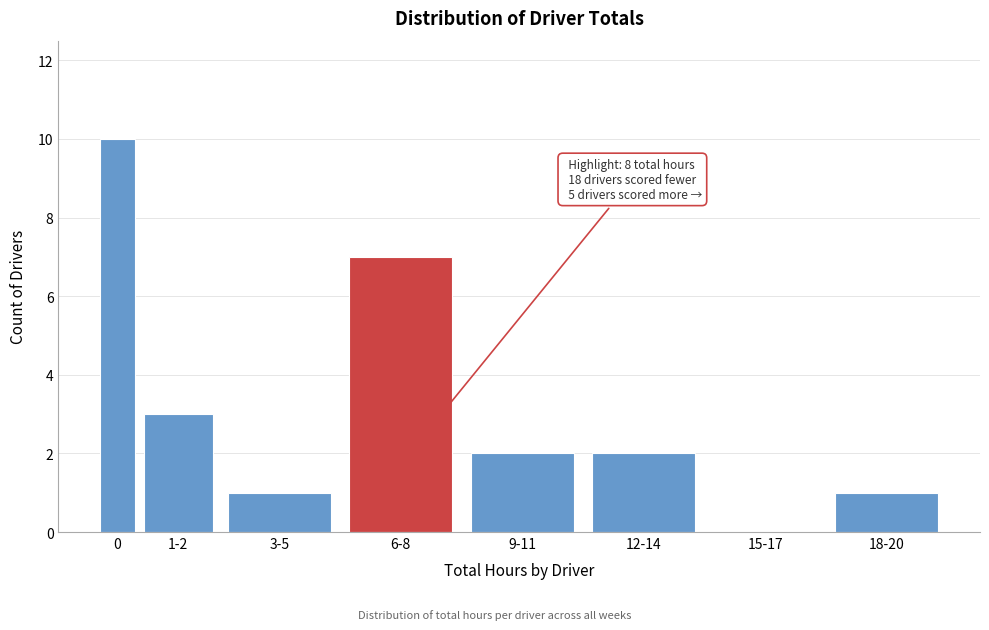

Reading left to right, extract all data points from this chart.

0=10	1-2=3	3-5=1	6-8=7	9-11=2	12-14=2	15-17=0	18-20=1